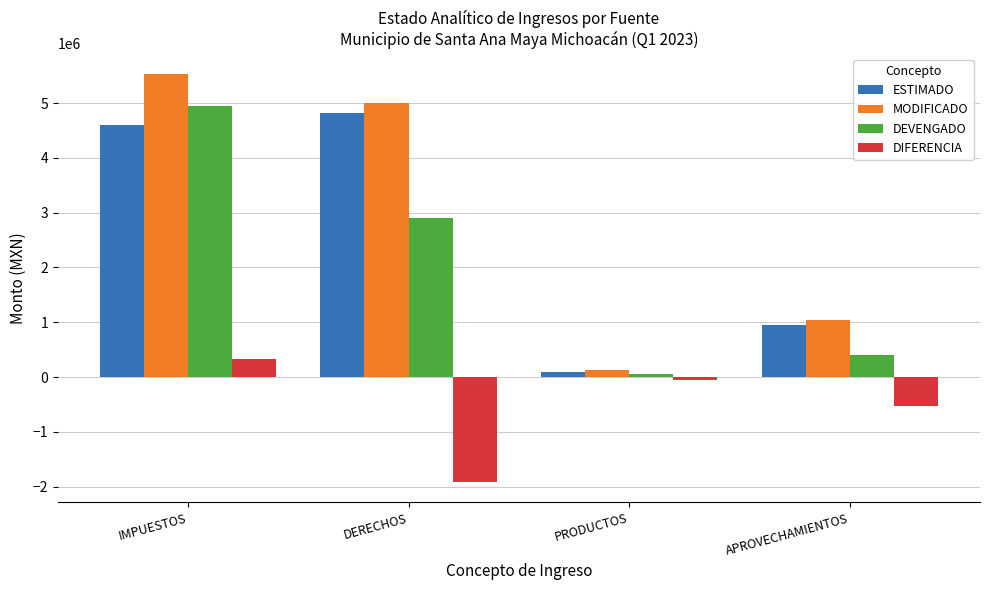

True or false: MODIFICADO has a value of 1047020.6 at APROVECHAMIENTOS.

True